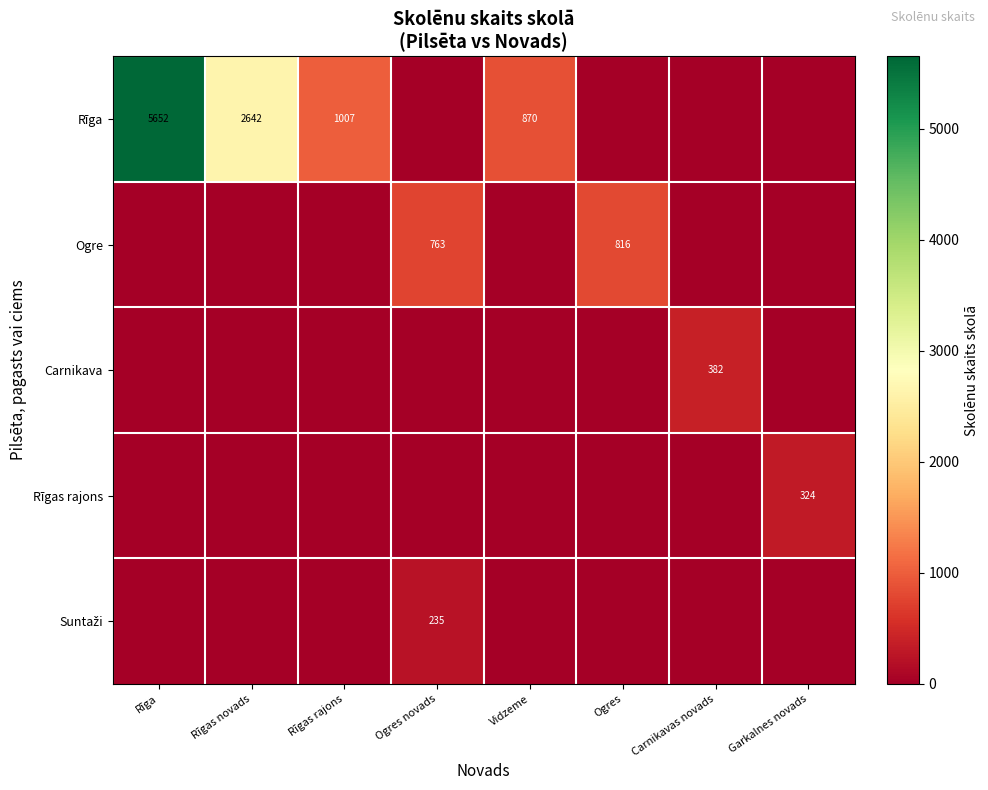

Which series has the largest total across all categories?

Rīga